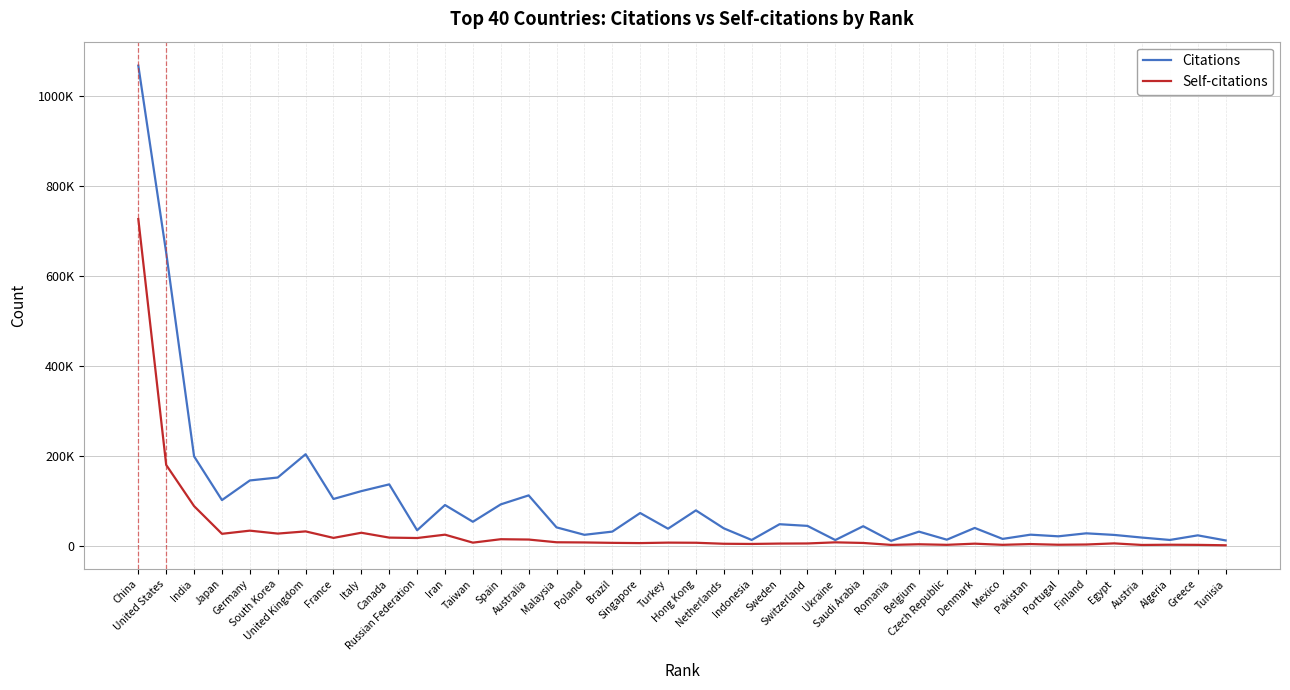

Does the chart have visible grid lines?

Yes